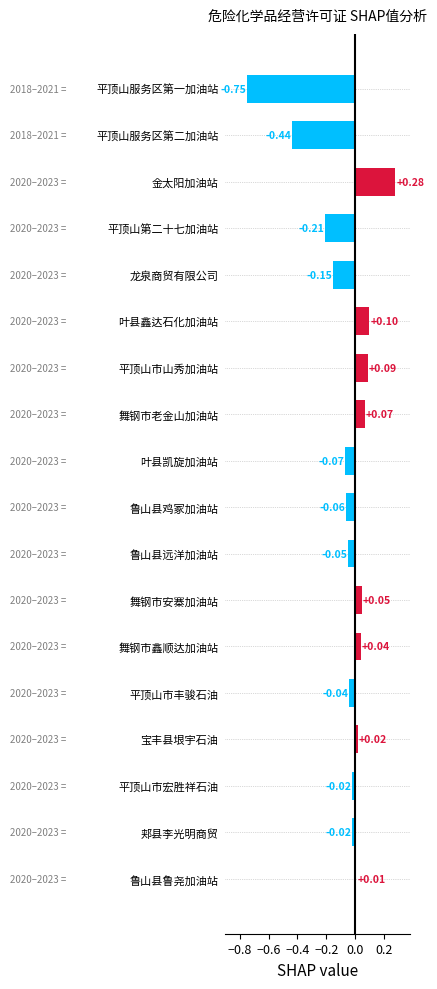

What is the difference between the maximum and minimum values?

1.0